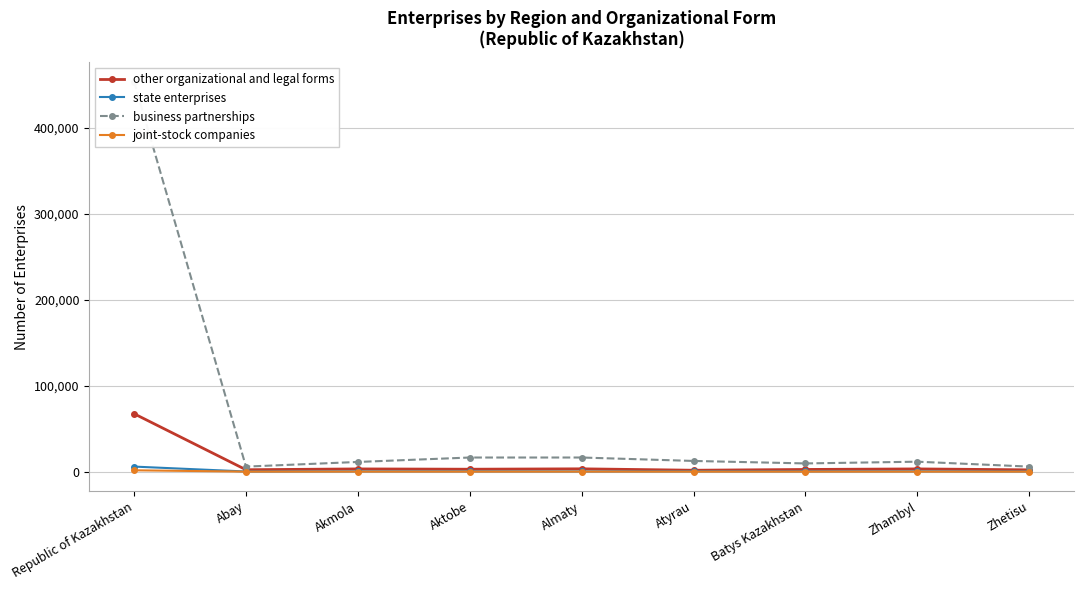

What position from the right is Batys Kazakhstan?

3